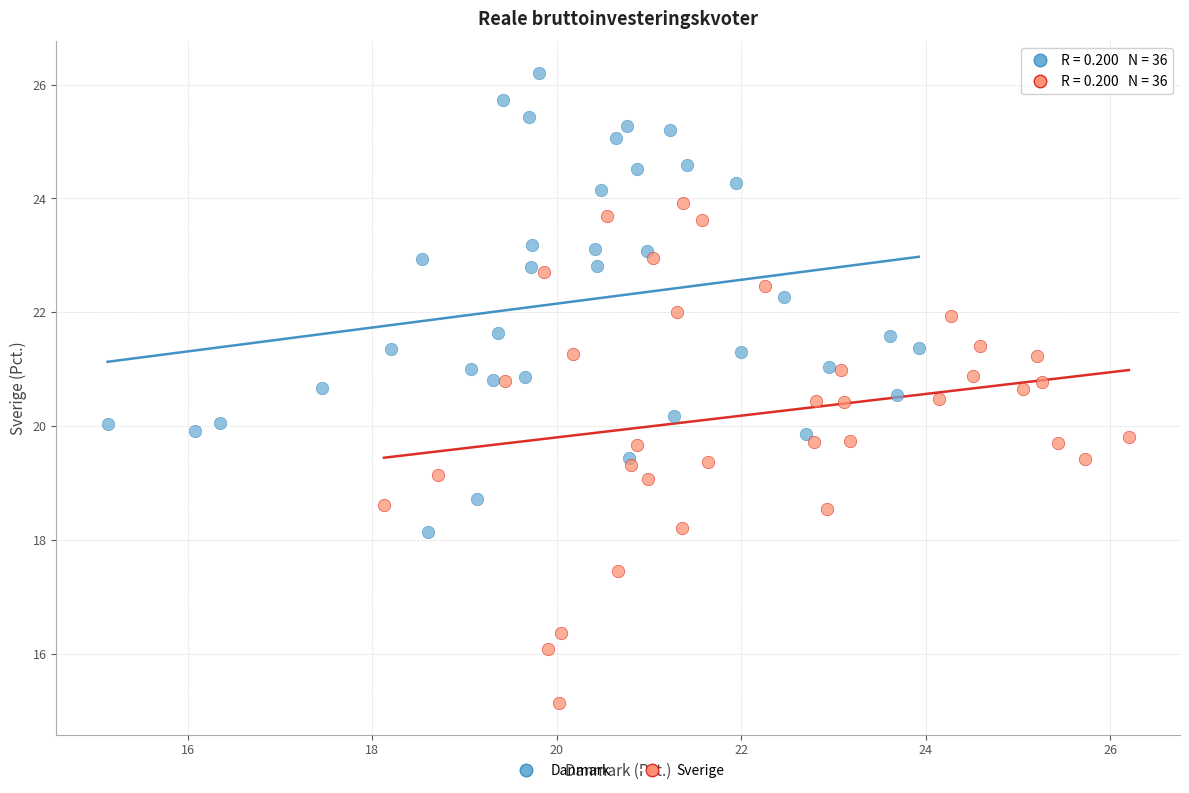

Which series reaches the minimum Y coordinate?

Sverige